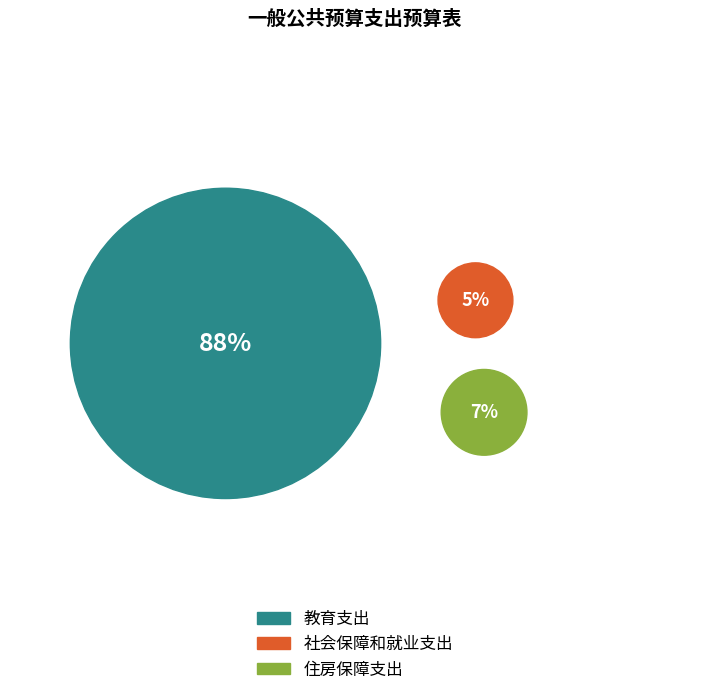

To the nearest percent, what percentage of the pie is 住房保障支出?

7%